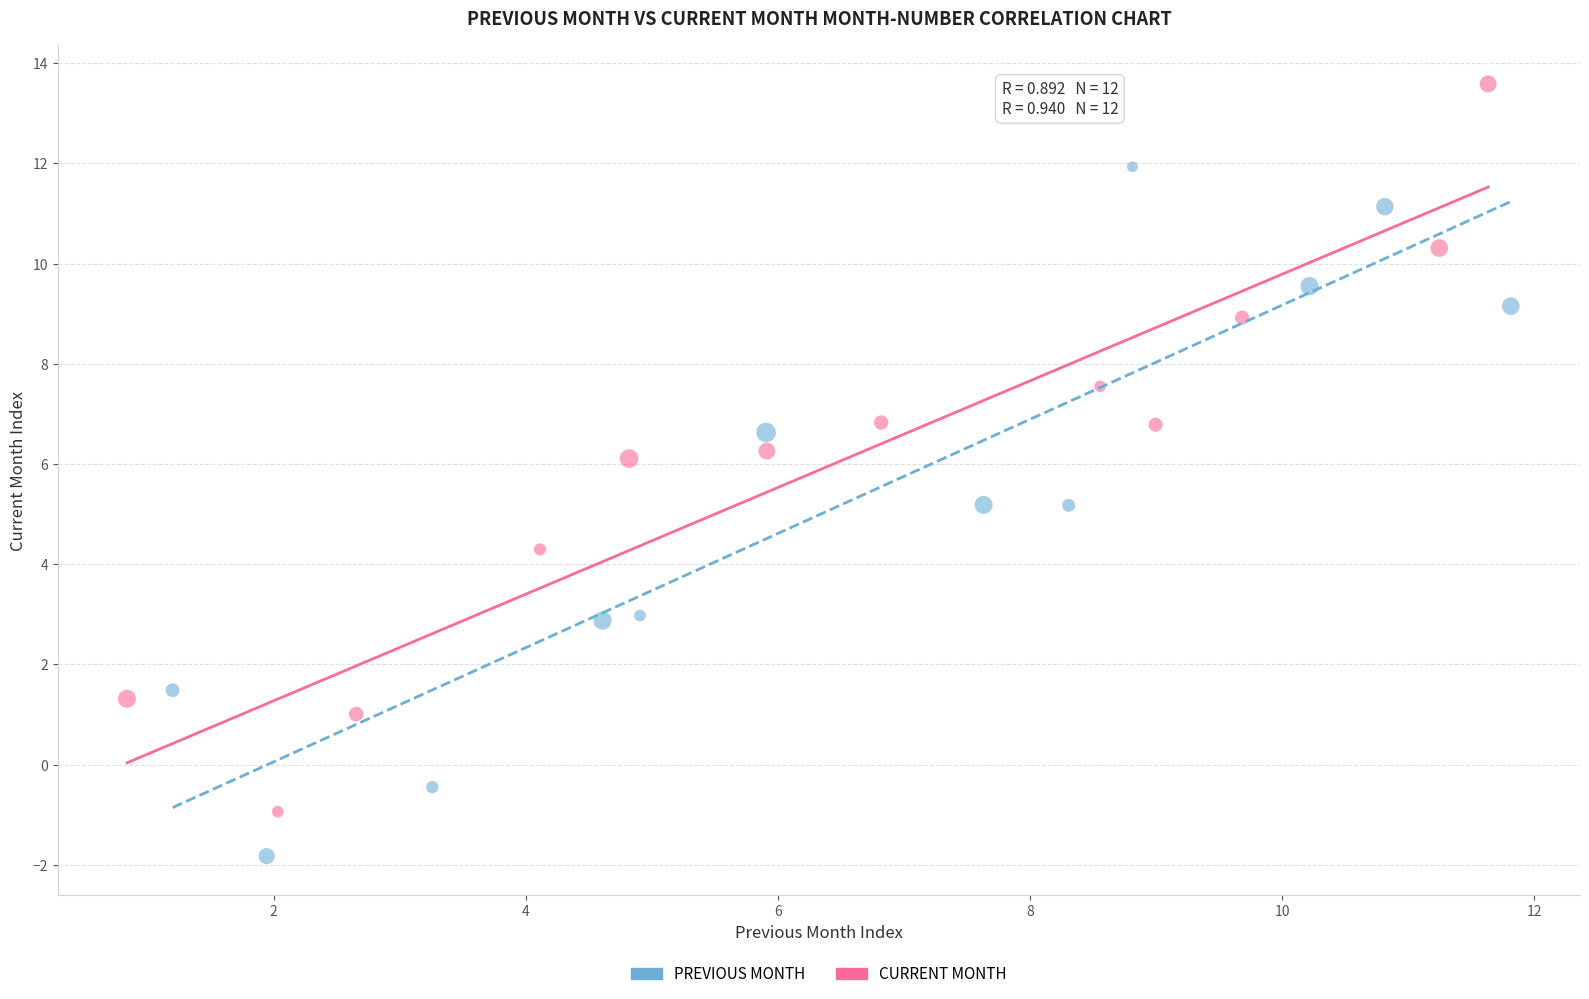

Which series reaches the minimum Y coordinate?

PREVIOUS MONTH